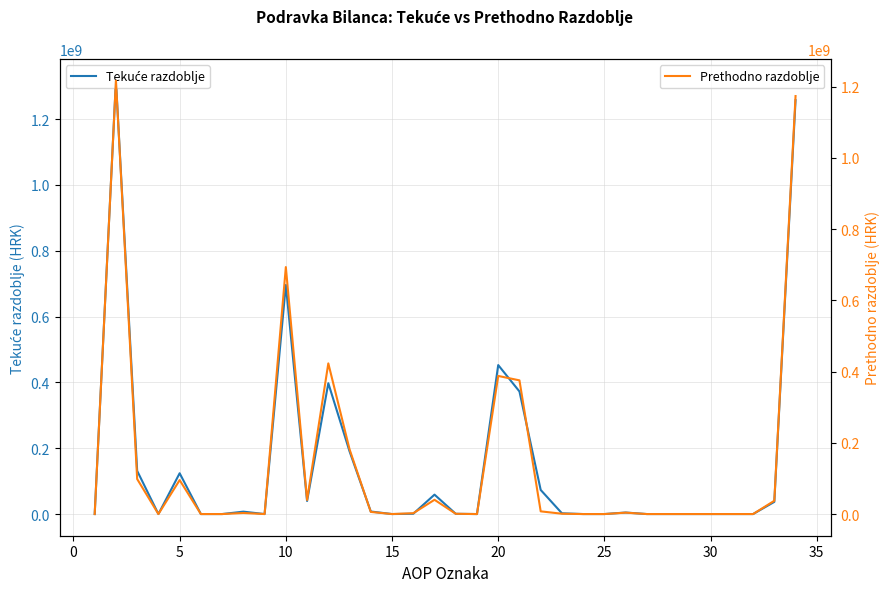

The Prethodno razdoblje series shows 61827629 at 32. True or false?

False